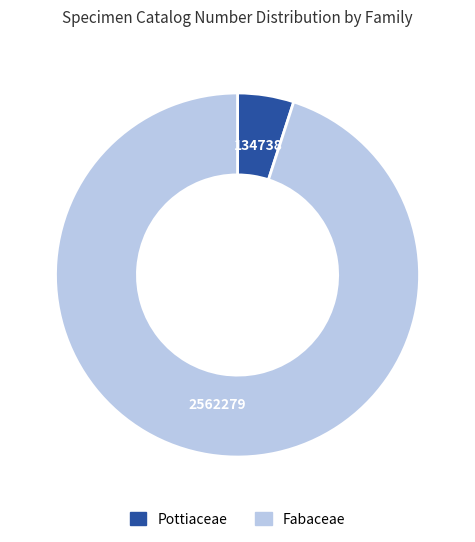

Between Pottiaceae and Fabaceae, which is larger?

Fabaceae